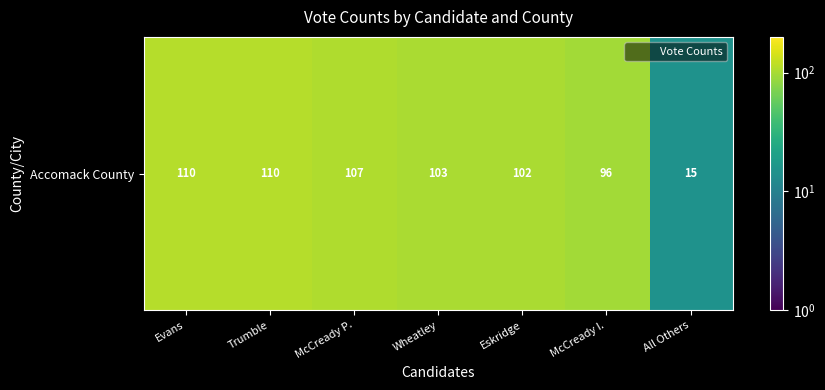

Approximately how many times larger is the value at Trumble compared to All Others?

7.3